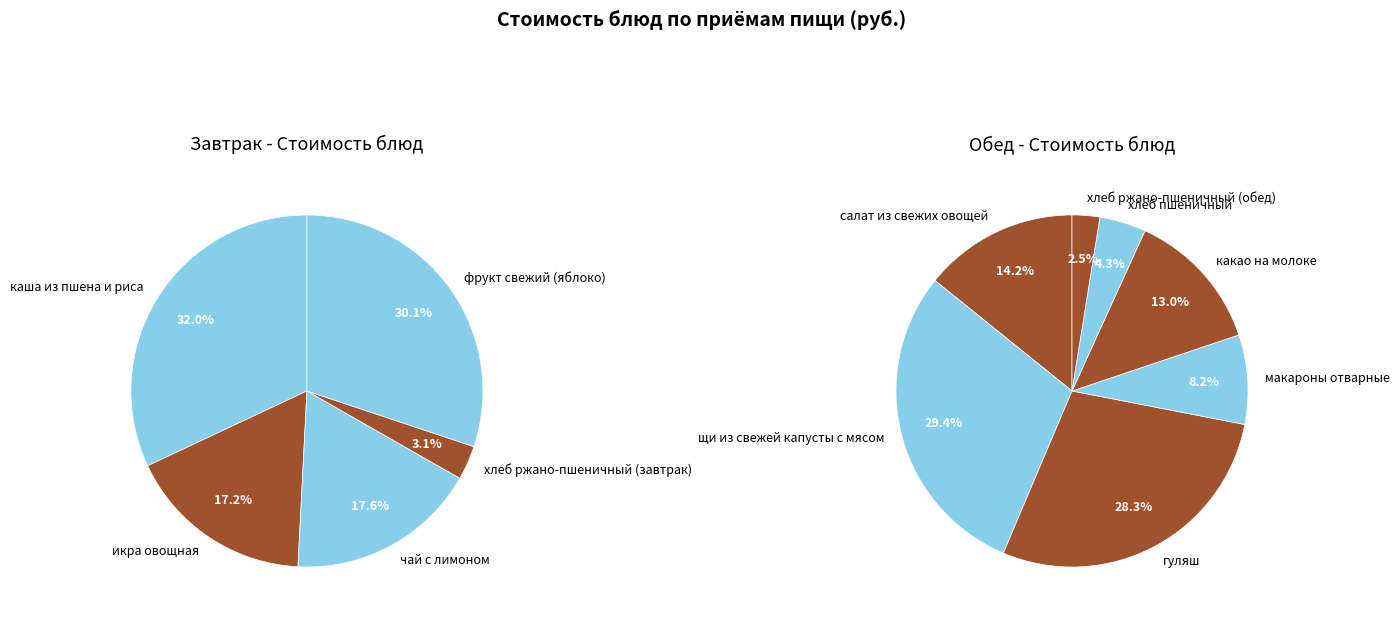

Approximately how many times larger is the value at салат из свежих овощей compared to какао на молоке?

1.1